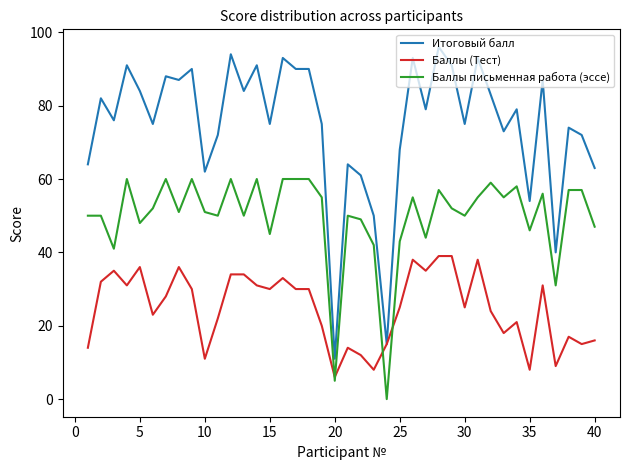

Reading right to left, extract all data points from this chart.

Итоговый балл: 63	72	74	40	87	54	79	73	83	93	75	91	96	79	93	68	15	50	61	64	11	75	90	90	93	75	91	84	94	72	62	90	87	88	75	84	91	76	82	64
Баллы (Тест): 16	15	17	9	31	8	21	18	24	38	25	39	39	35	38	25	15	8	12	14	6	20	30	30	33	30	31	34	34	22	11	30	36	28	23	36	31	35	32	14
Баллы письменная работа (эссе): 47	57	57	31	56	46	58	55	59	55	50	52	57	44	55	43	0	42	49	50	5	55	60	60	60	45	60	50	60	50	51	60	51	60	52	48	60	41	50	50